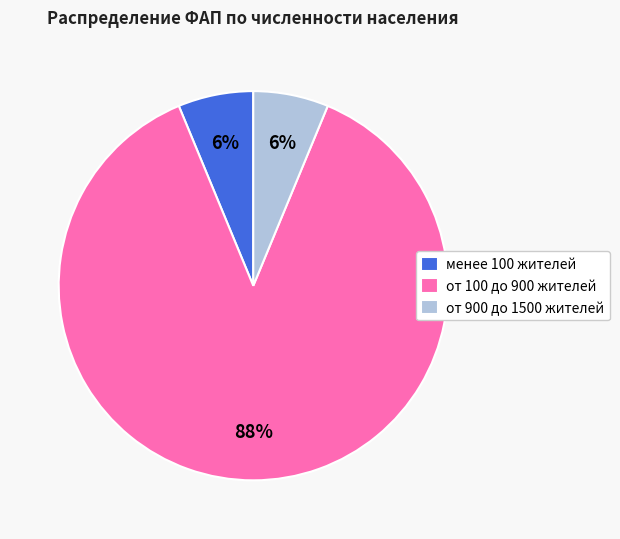

Which category has the biggest portion of the pie?

от 100 до 900 жителей